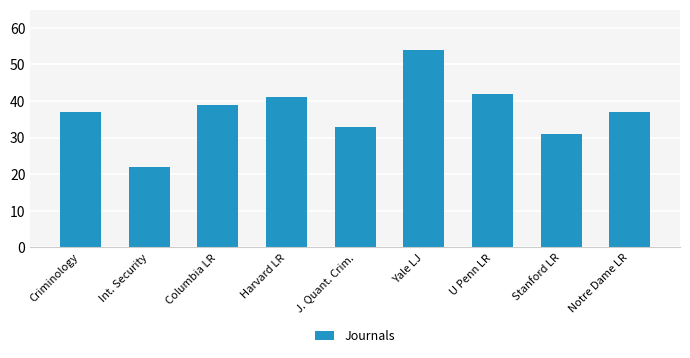

What is the approximate value at Stanford LR?

31